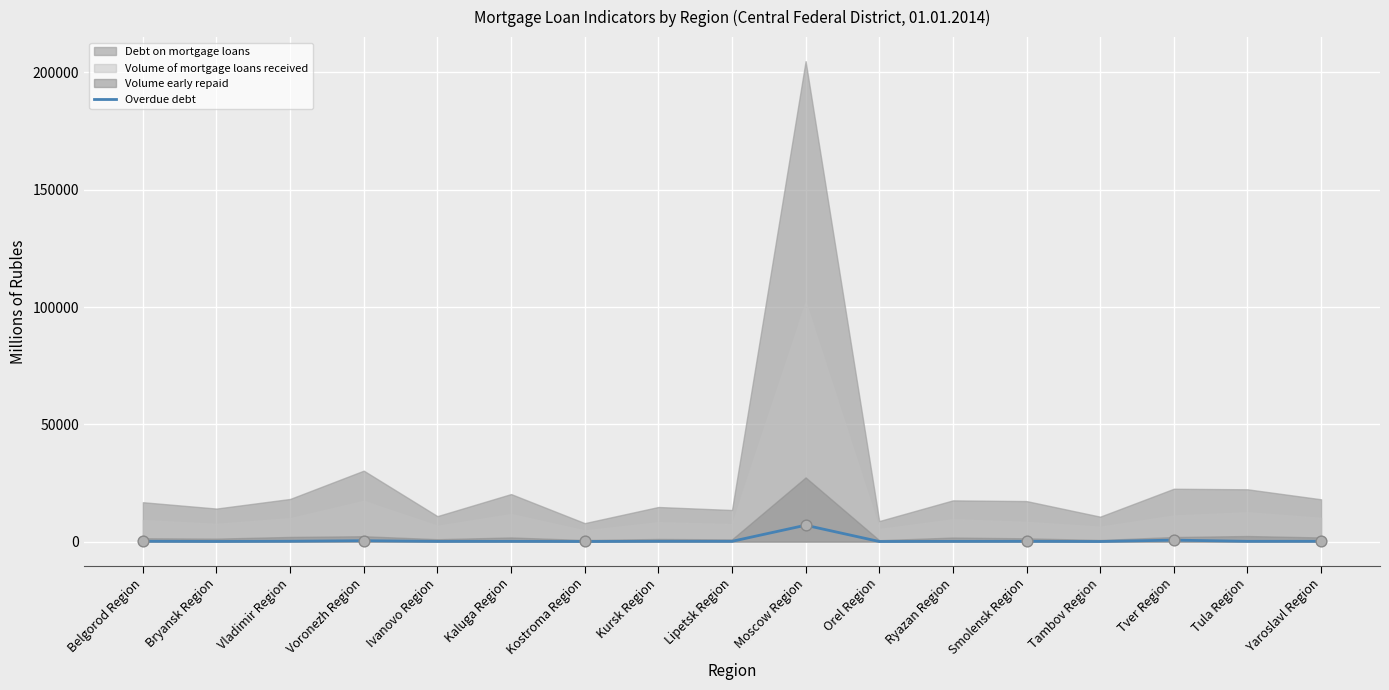

Which has a higher value, Kaluga Region or Bryansk Region?

Kaluga Region